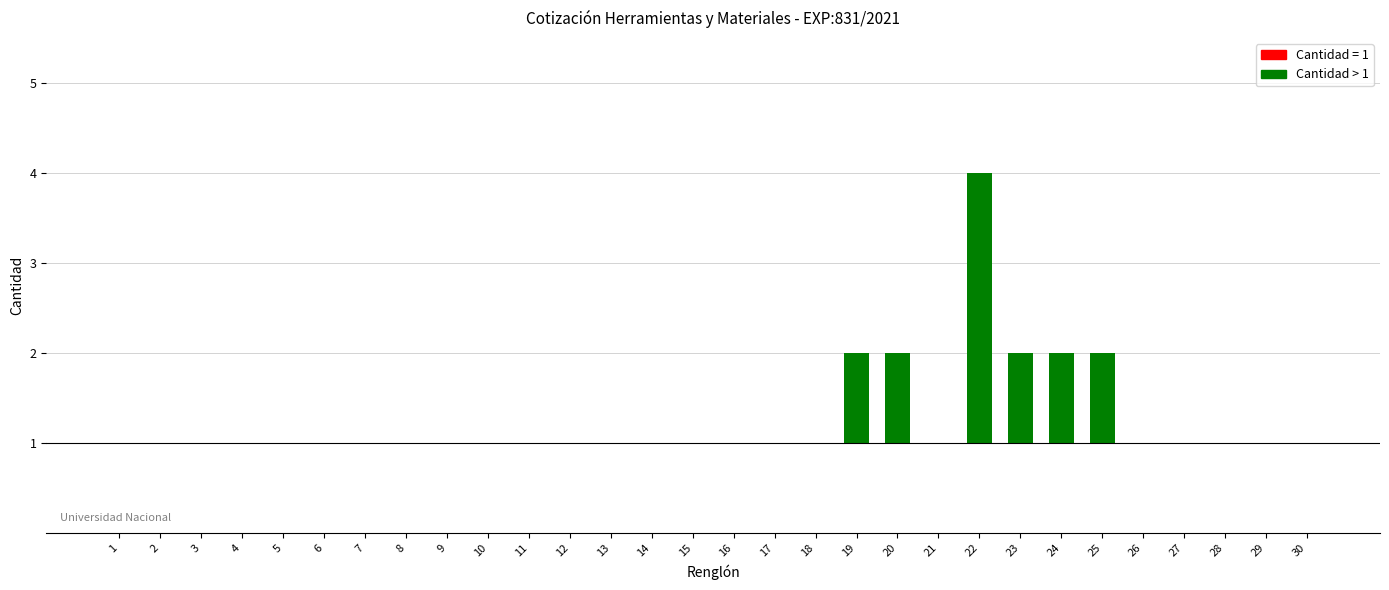

Where is the data nearest to the value 1?

19